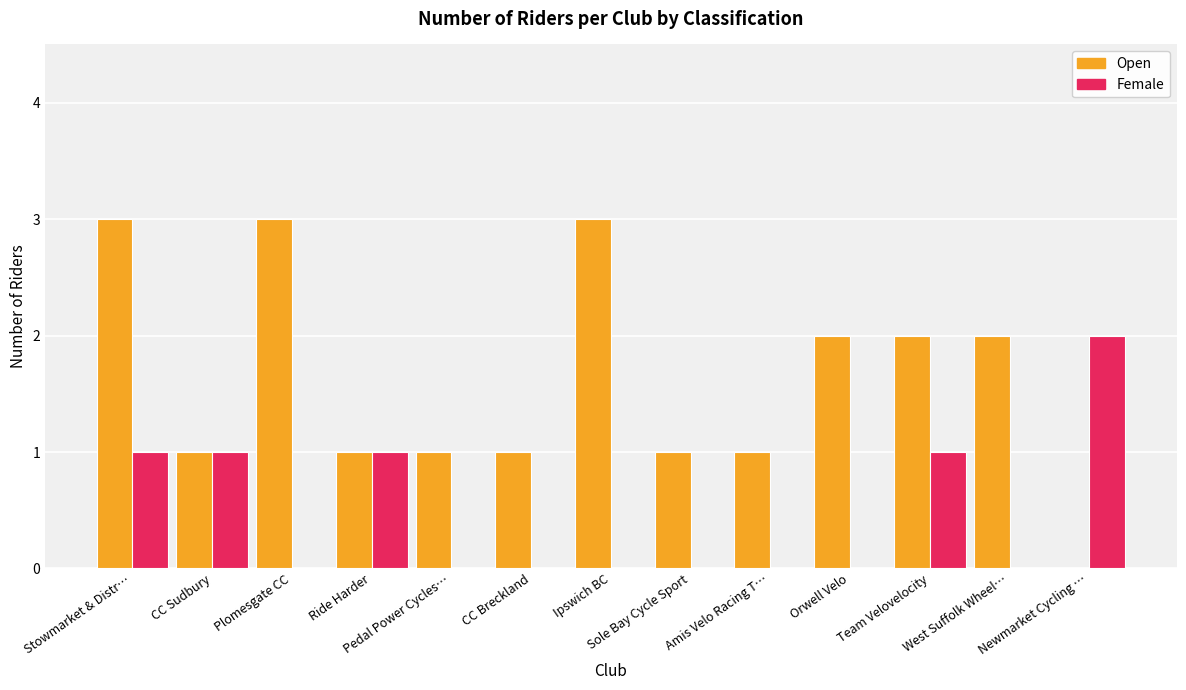

Which series has the largest range (max minus min)?

Open